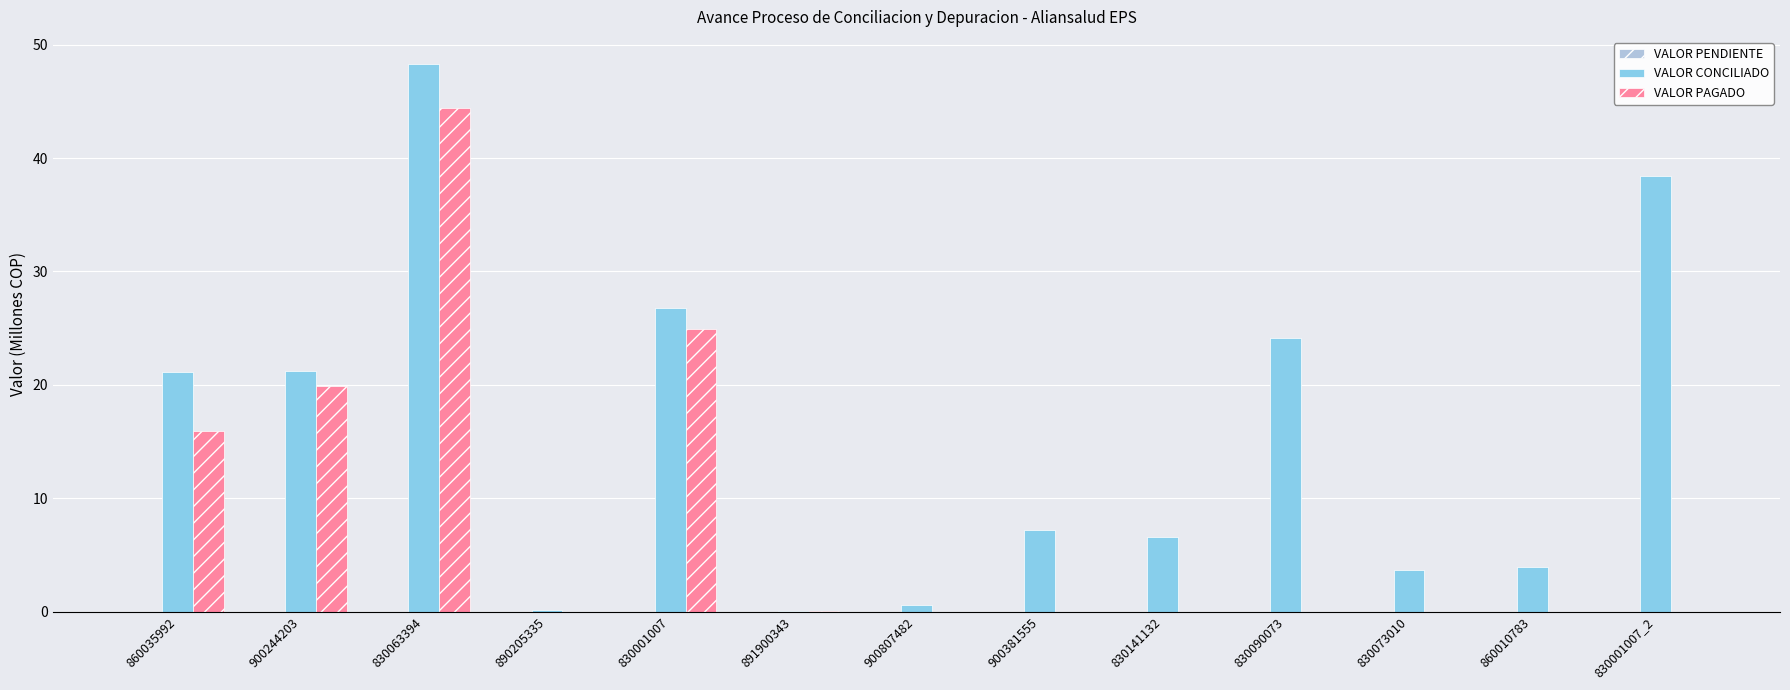

How many groups of bars are there?

13